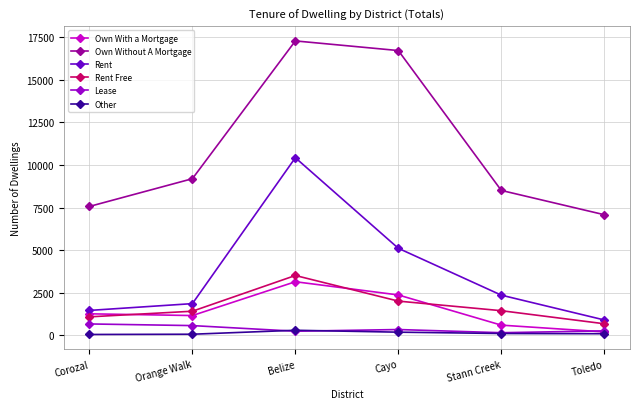

List the series in order of their peak value, highest first.

Own Without A Mortgage, Rent, Rent Free, Own With a Mortgage, Lease, Other